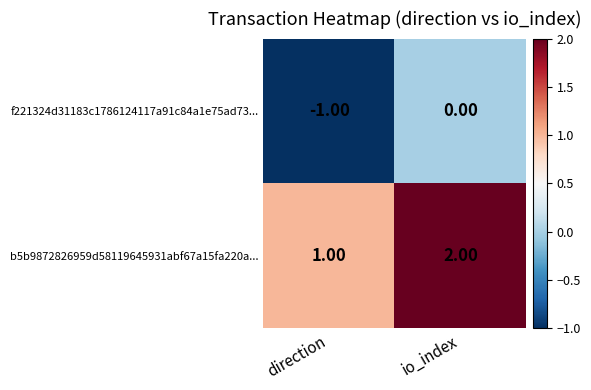

What is the difference between the highest and lowest values at direction?

2